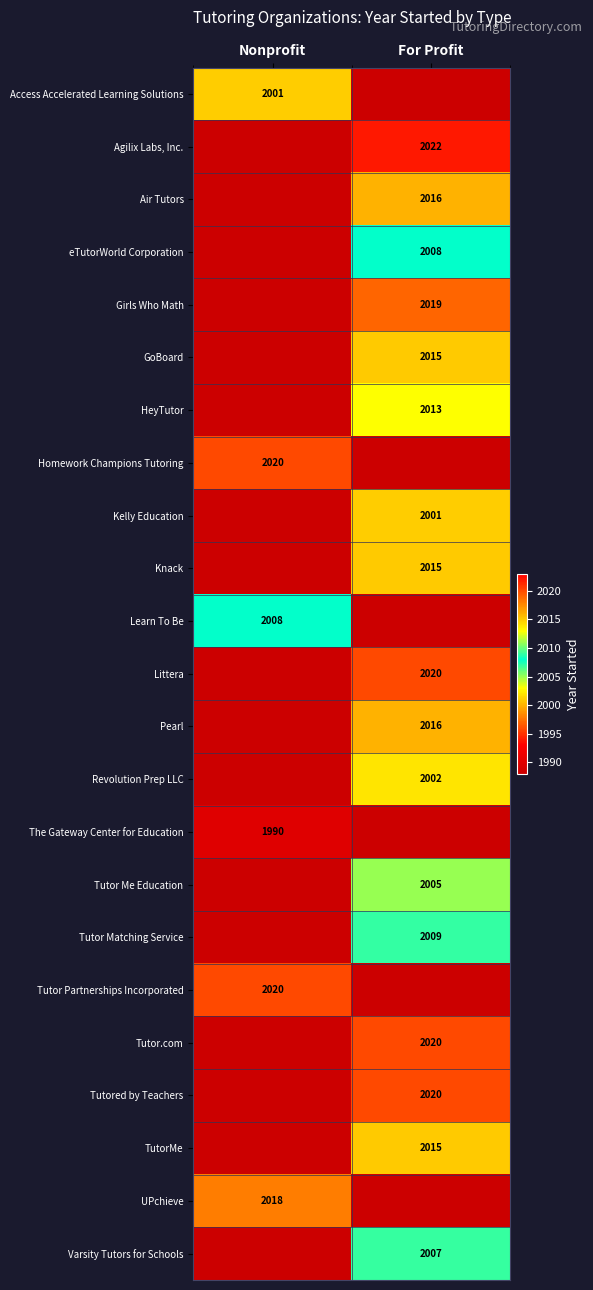

Is it true that Tutor Me Education equals 2005 at For Profit?

True